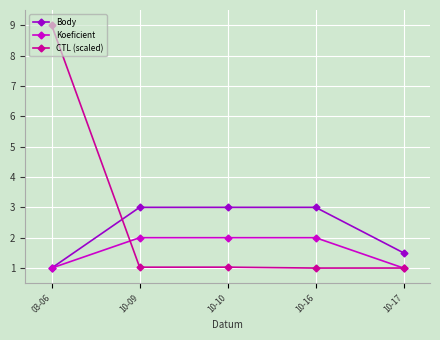

What value does the CTL (scaled) series have at 10-17?

1.0